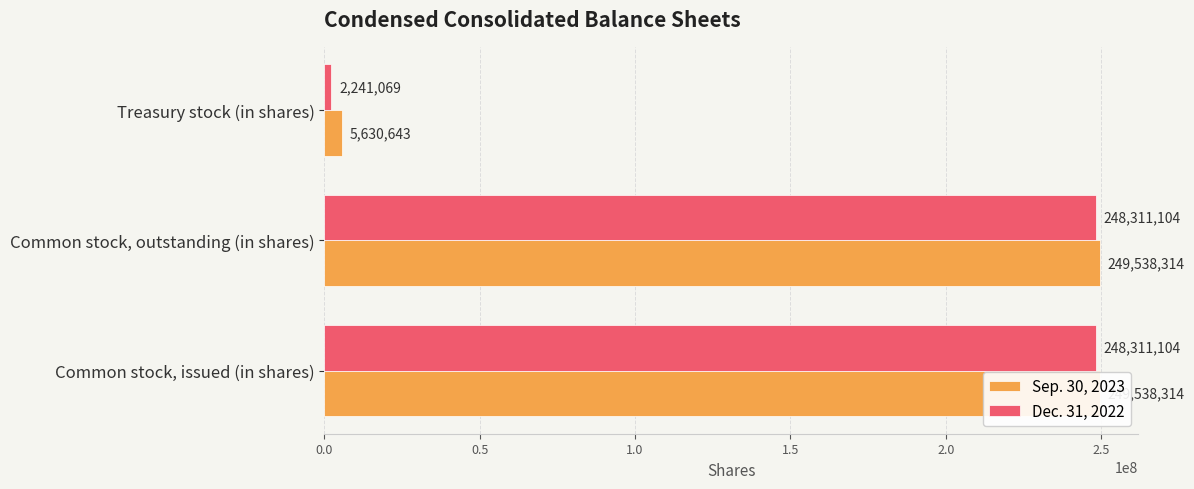

Reading left to right, list all the values displayed in this chart.

Sep. 30, 2023: 249538314	249538314	5630643
Dec. 31, 2022: 248311104	248311104	2241069